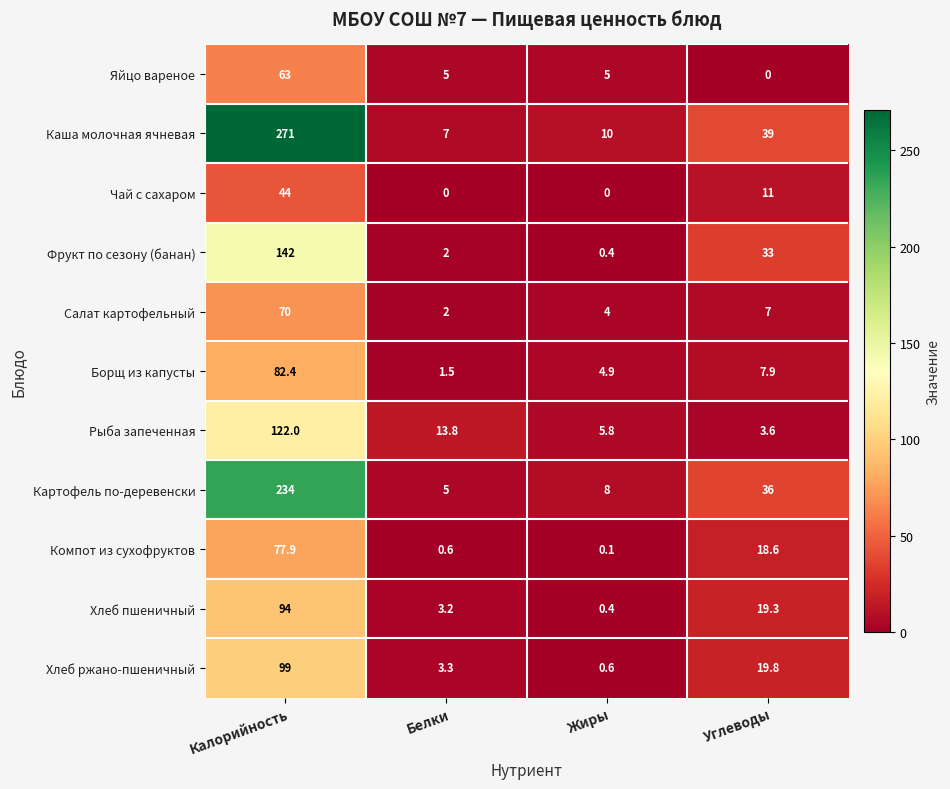

The Борщ из капусты series shows 0.4 at Белки. True or false?

False